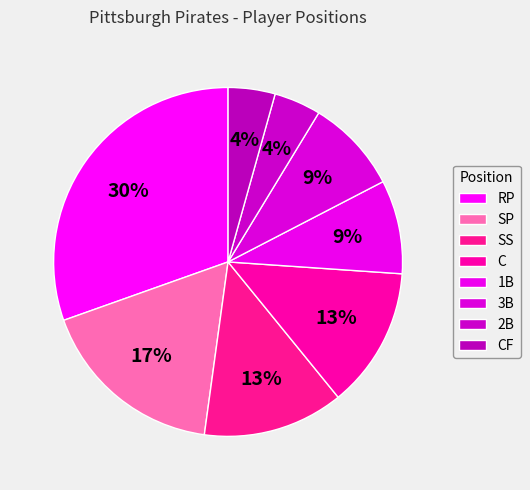

Is it true that CF is 1% of the pie?

False